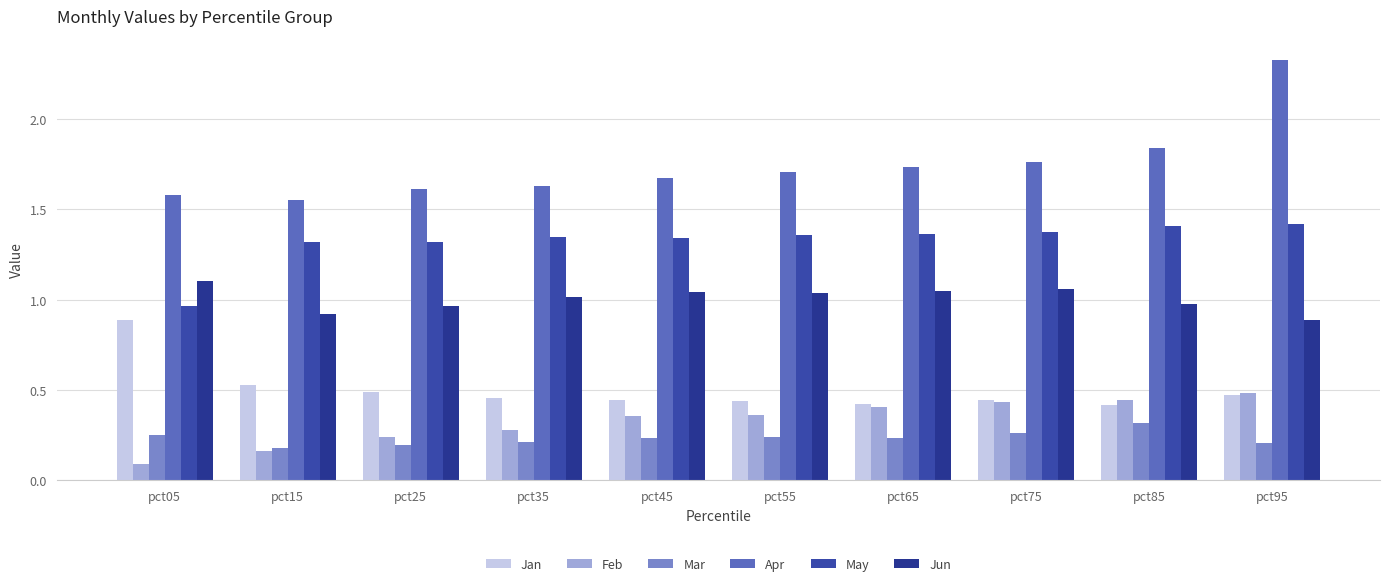

Which category has the lowest value across all series?

pct05